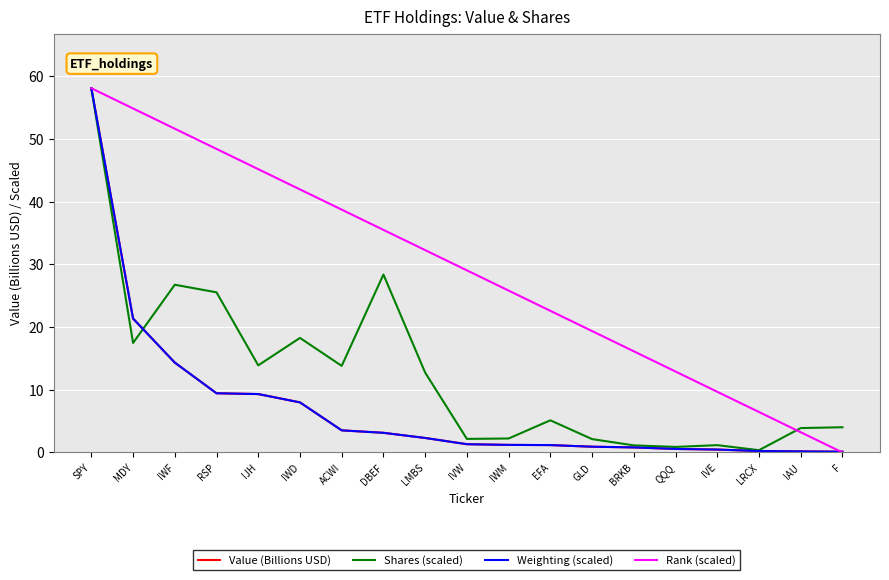

Is the value of Weighting (scaled) at LRCX greater than the value of Rank (scaled) at EFA?

No